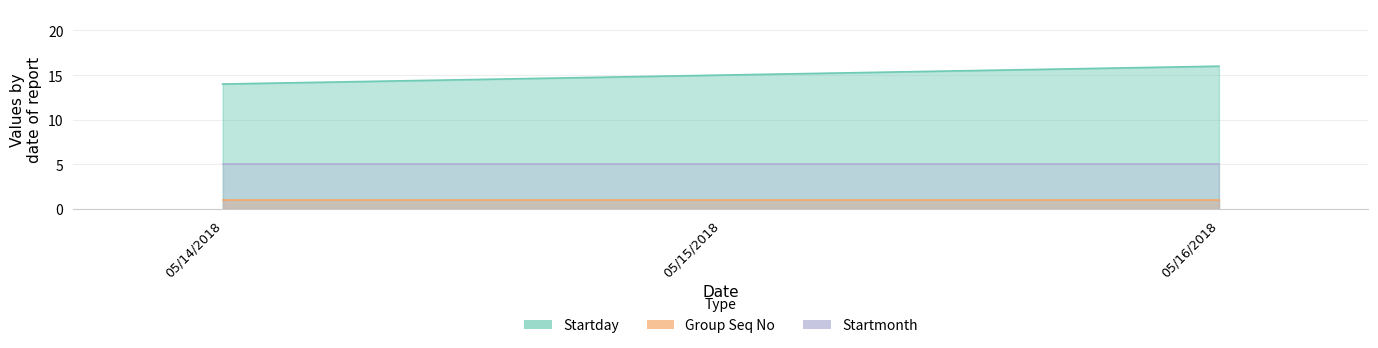

Read the Group Seq No value at 05/14/2018.

1